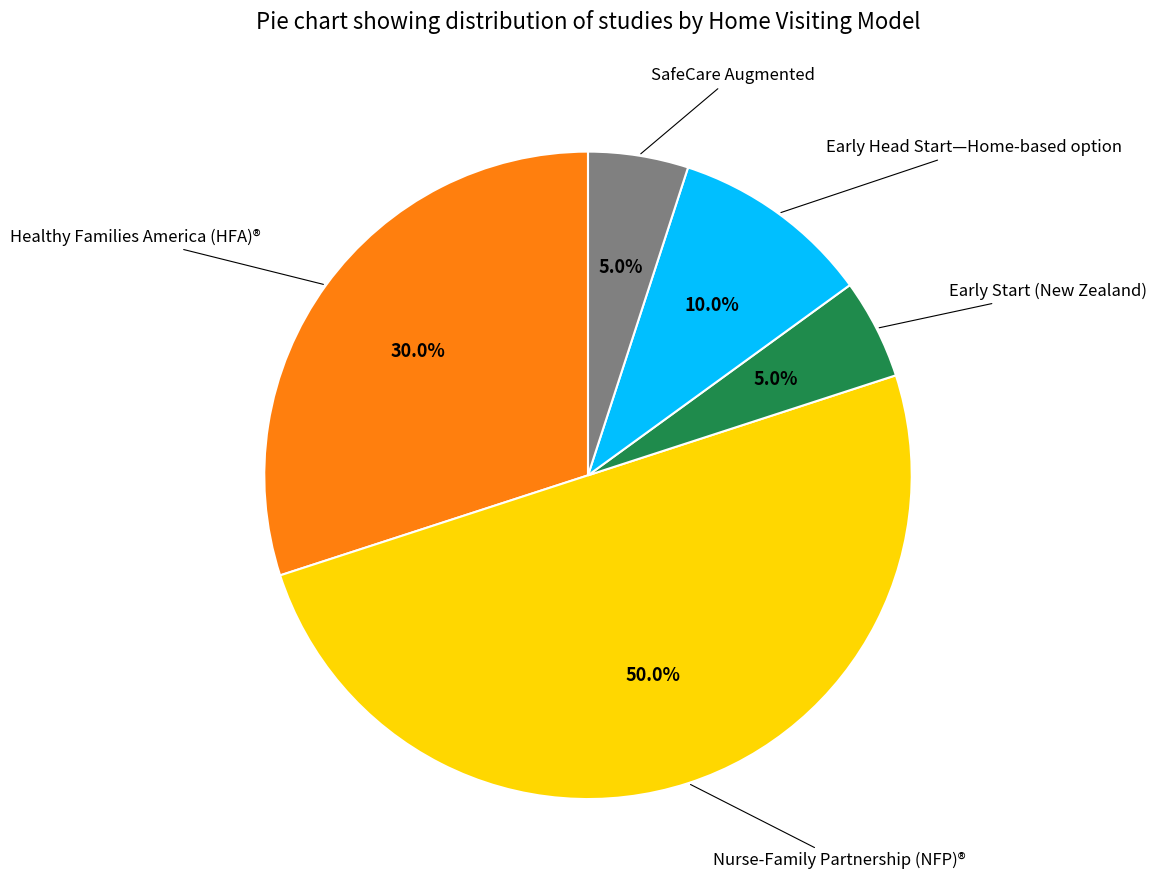

To the nearest percent, what is the difference between the largest and smallest slice percentages?

45%